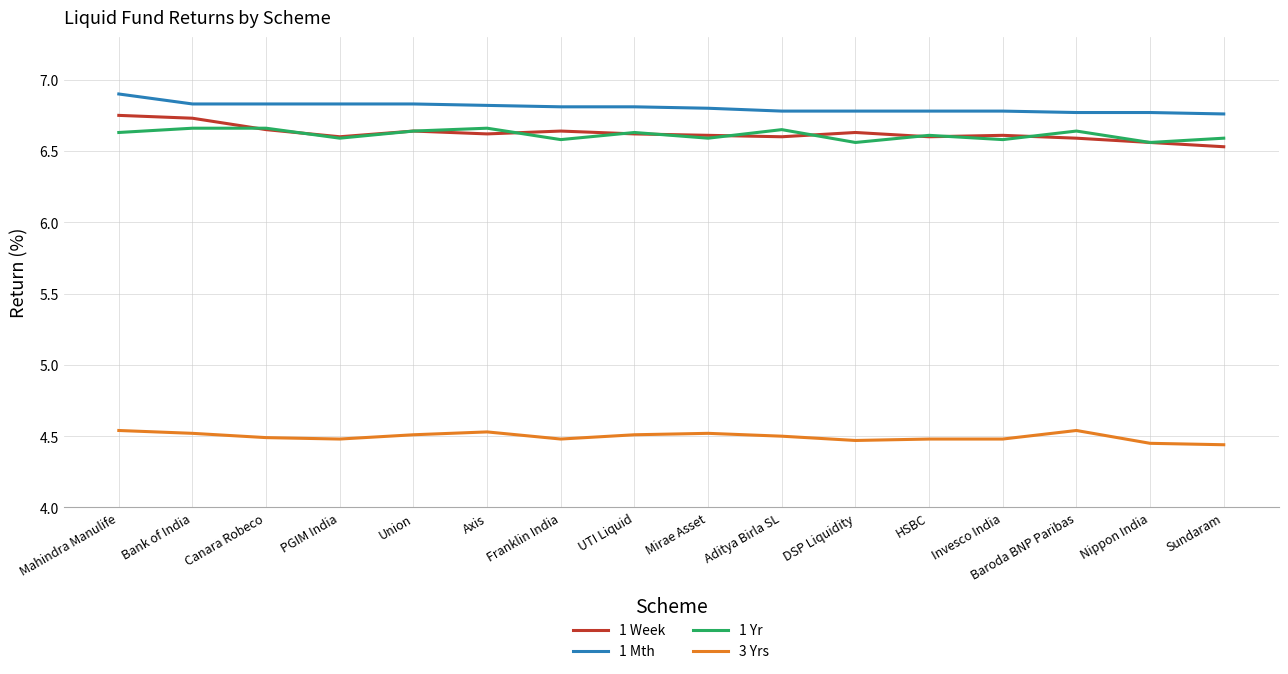

Which series has the largest total across all categories?

1 Mth